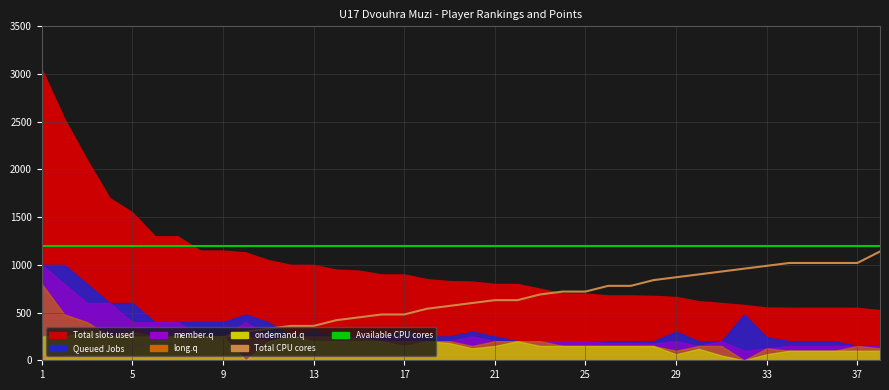

Does the chart display data point markers on the line(s)?

No